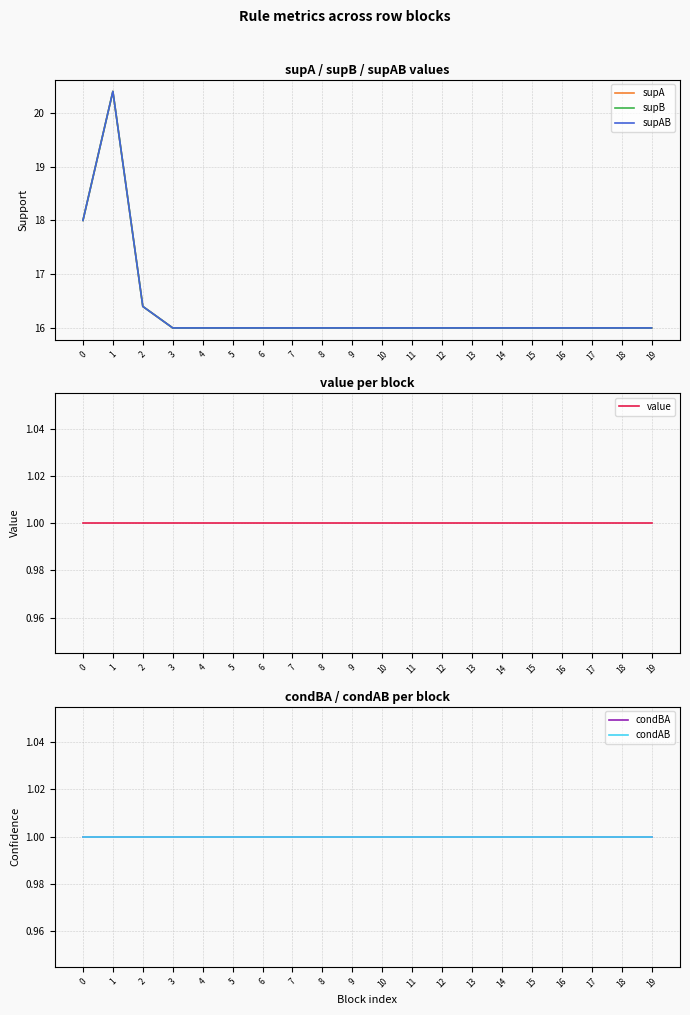

True or false: supAB and condAB cross at least once.

False